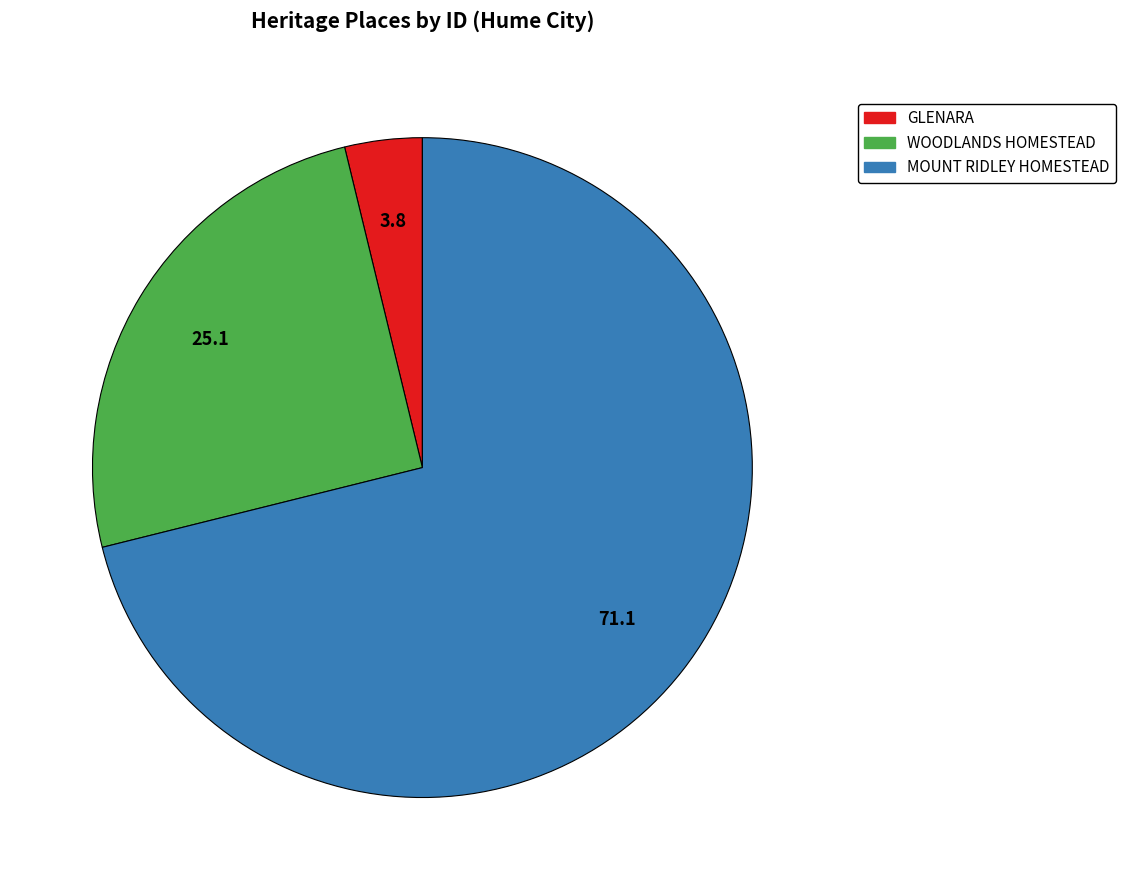

Is there a majority slice in this chart?

Yes